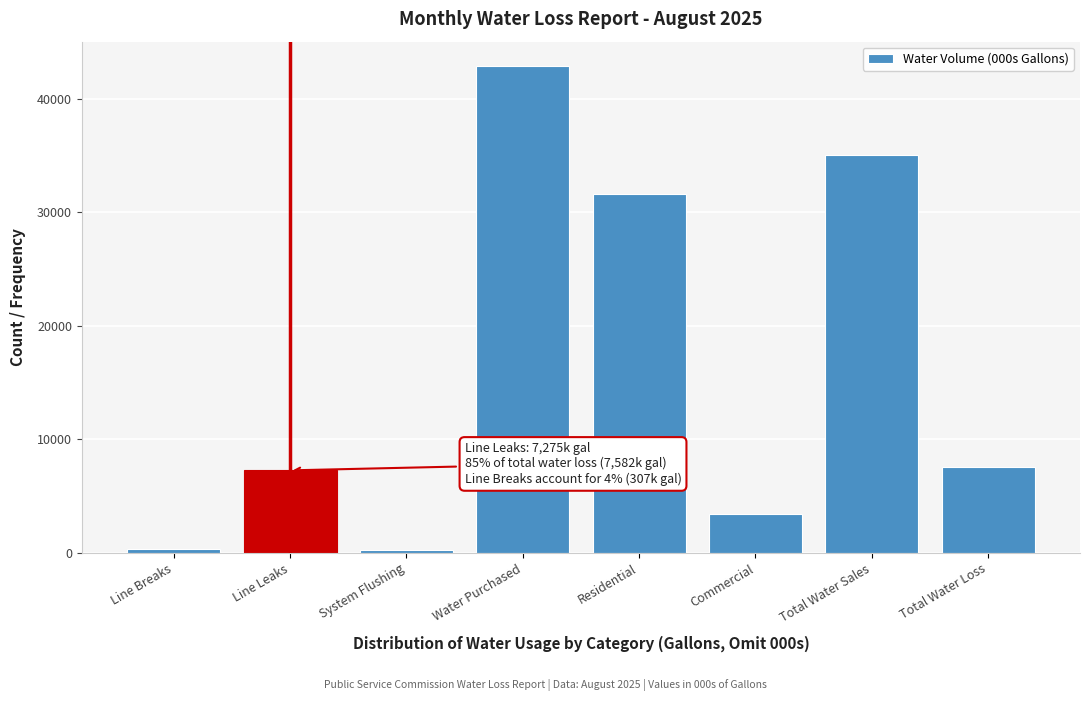

Read the value at Residential.

31582